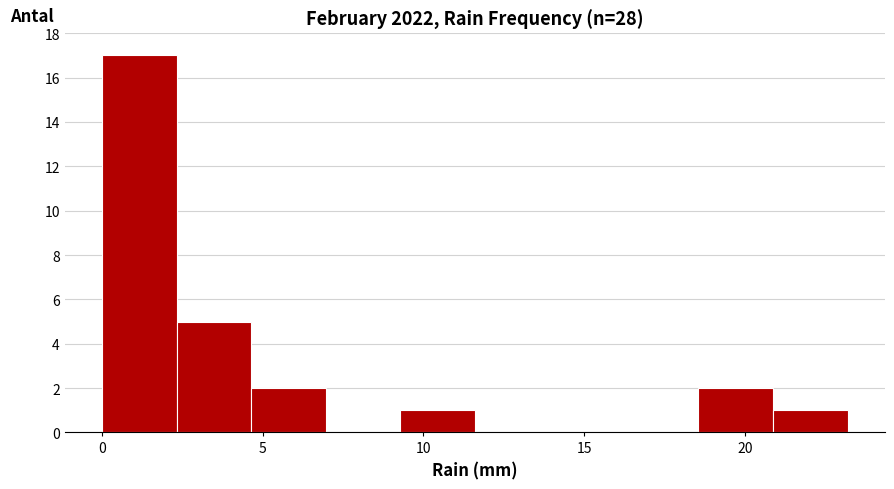

Over which range of the x-axis is the bar tallest?

0.0 to 2.5